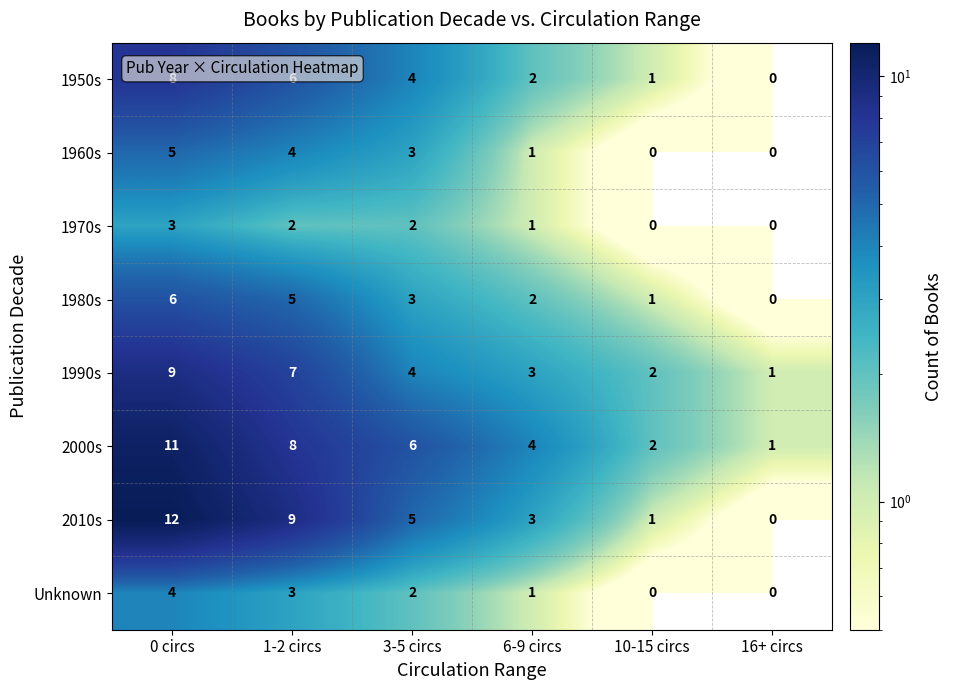

Rank the series at 1-2 circs from highest to lowest value.

2010s, 2000s, 1990s, 1950s, 1980s, 1960s, Unknown, 1970s